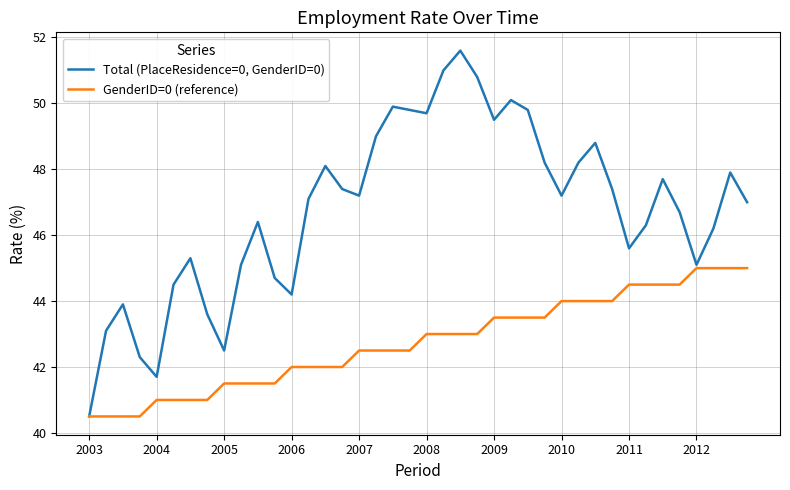

What is the maximum value for GenderID=0 (reference)?

45.0